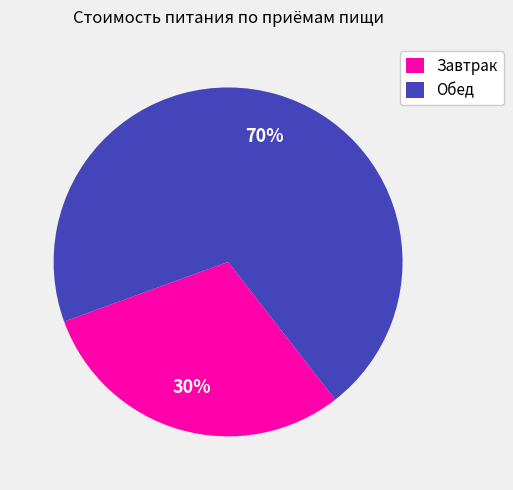

Combined, do Обед and Завтрак account for over 50%?

Yes